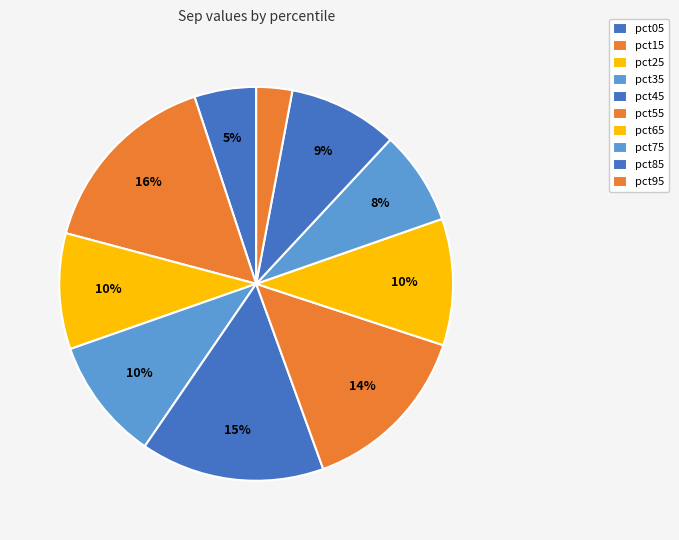

Is pct25 the majority of the pie?

No